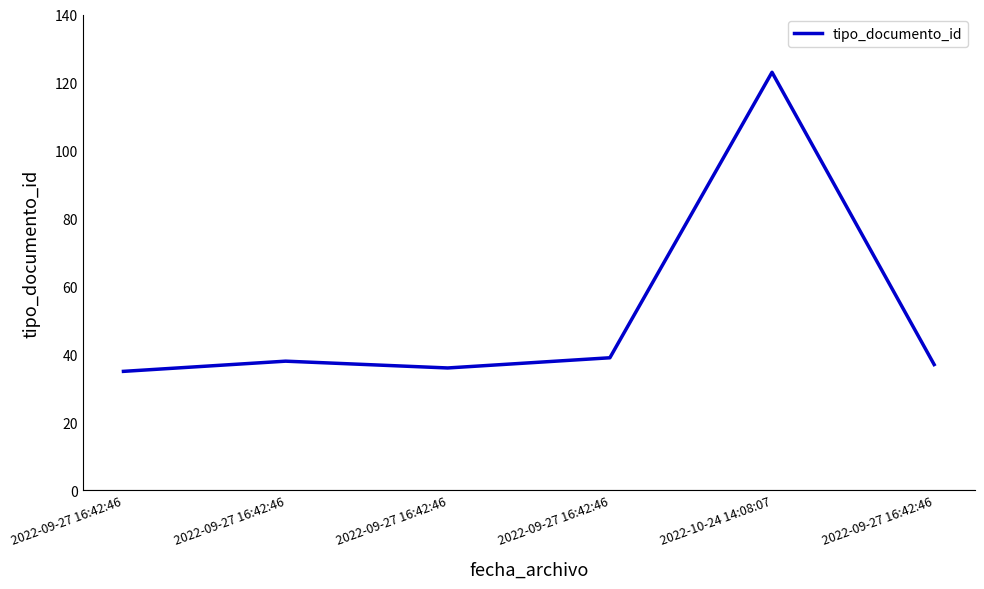

Approximately how many times larger is the value at 2022-09-27 16:42:46 compared to 2022-09-27 16:42:46?

0.9